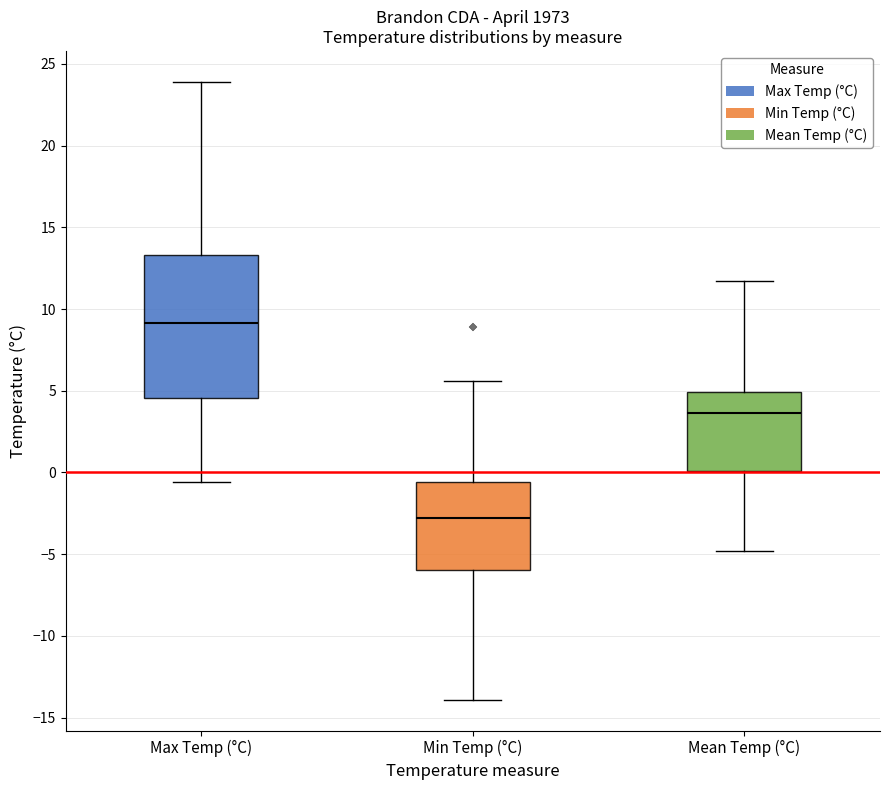

Reading left to right, read every box against the y-axis: the position of its median line, the range the box covers, and the ends of its whiskers. The values are not printed on the chart, so give them approximately, as read against the axis.

Max Temp (°C): median 9.0, box 4.5 to 13.5, whiskers -0.5 to 24.0
Min Temp (°C): median -3.0, box -6.0 to -0.5, whiskers -14.0 to 5.5
Mean Temp (°C): median 3.5, box 0.0 to 5.0, whiskers -5.0 to 11.5